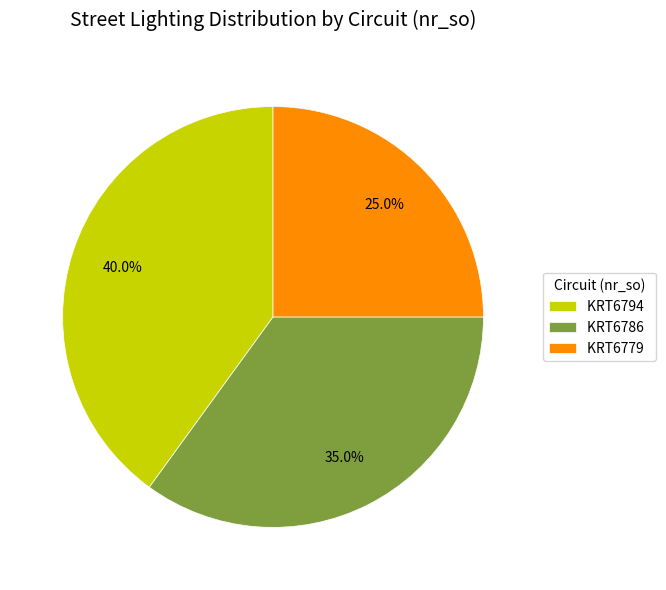

How many segments does this pie chart have?

3